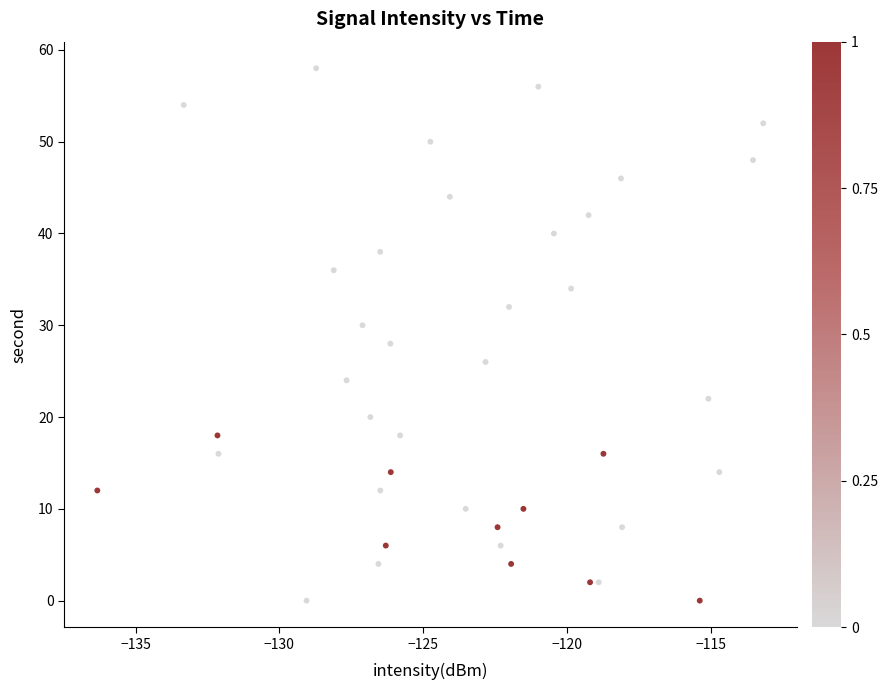

What is the range of Y values (max minus min)?

58